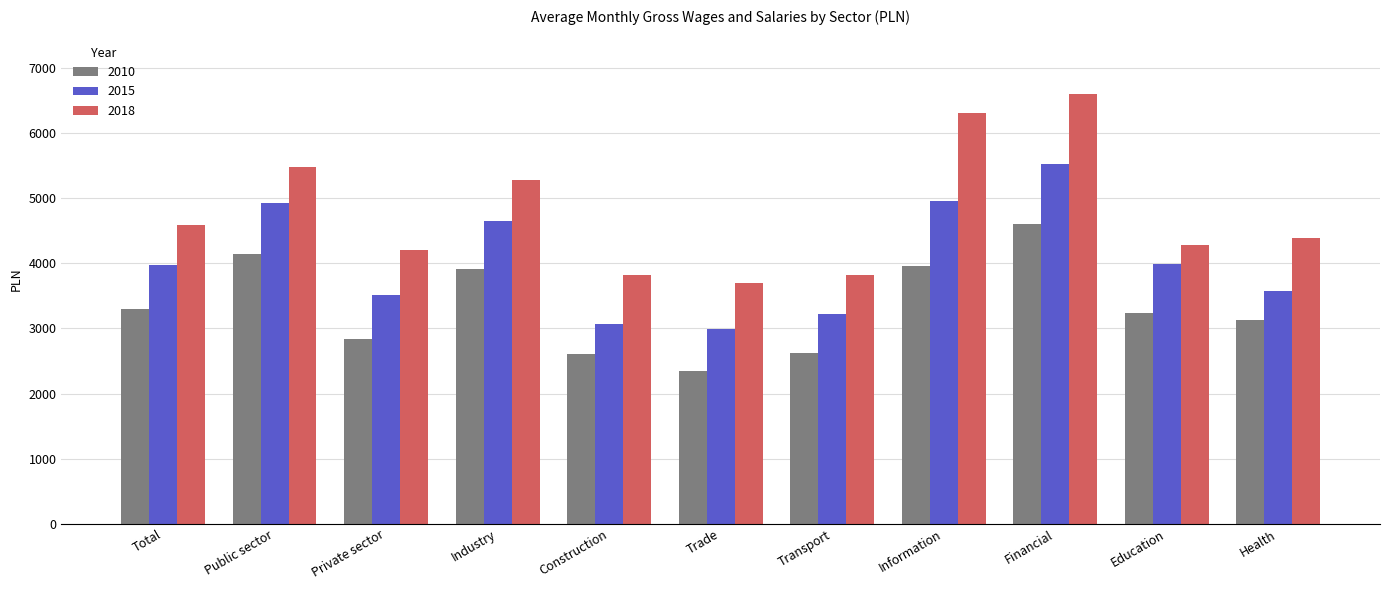

Rank the series by their average value, from highest to lowest.

2018, 2015, 2010